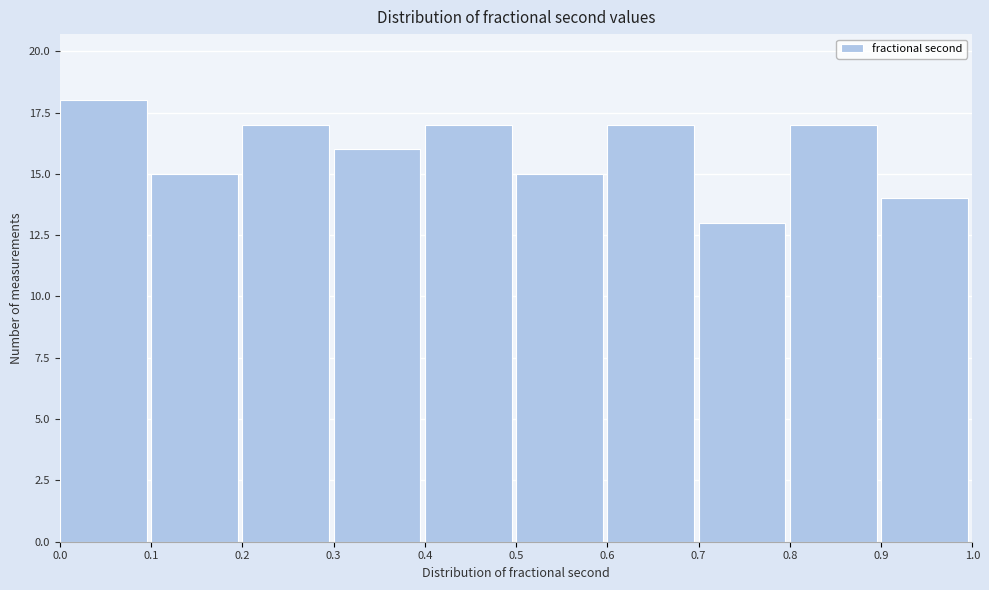

Reading left to right, list every bar in this chart as the range it spans on the x-axis followed by its height. The values are not printed on the chart, so give them approximately, as read against the axis.

0.0 to 0.1: 18
0.1 to 0.2: 15
0.2 to 0.3: 17
0.3 to 0.4: 16
0.4 to 0.5: 17
0.5 to 0.6: 15
0.6 to 0.7: 17
0.7 to 0.8: 13
0.8 to 0.9: 17
0.9 to 1.0: 14